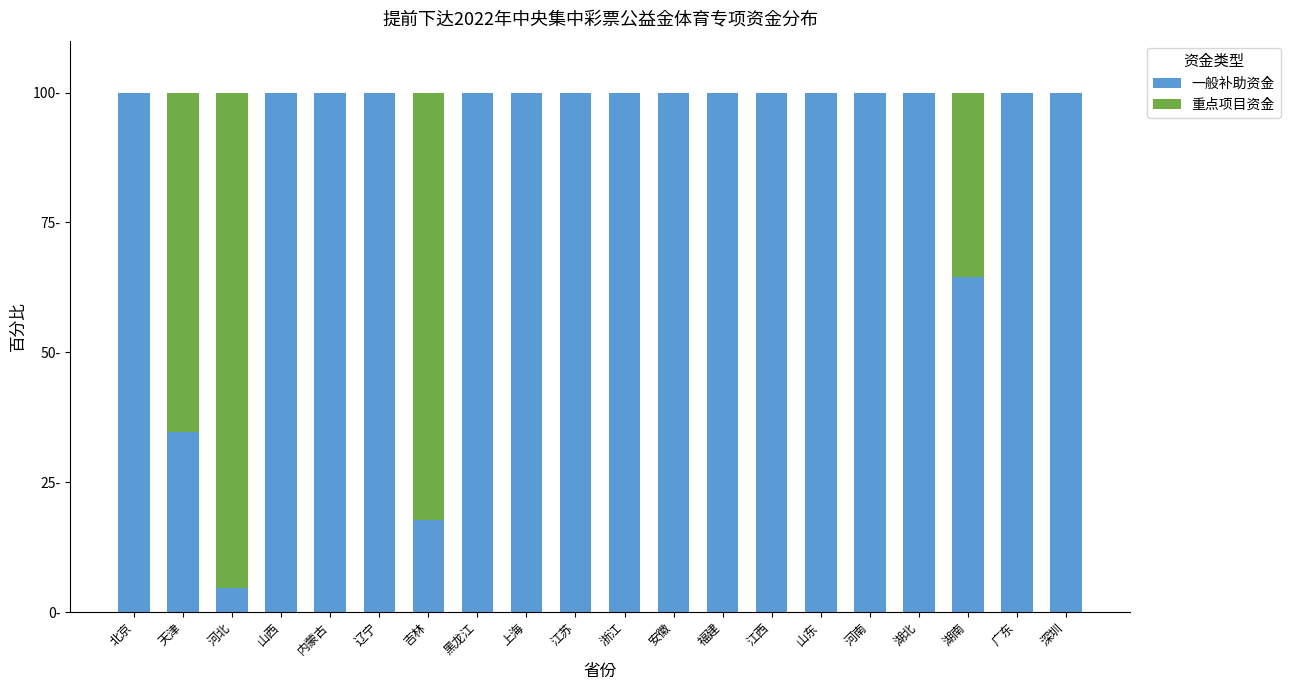

What is the difference between the maximum and second lowest values in the 一般补助资金 series?

82.2